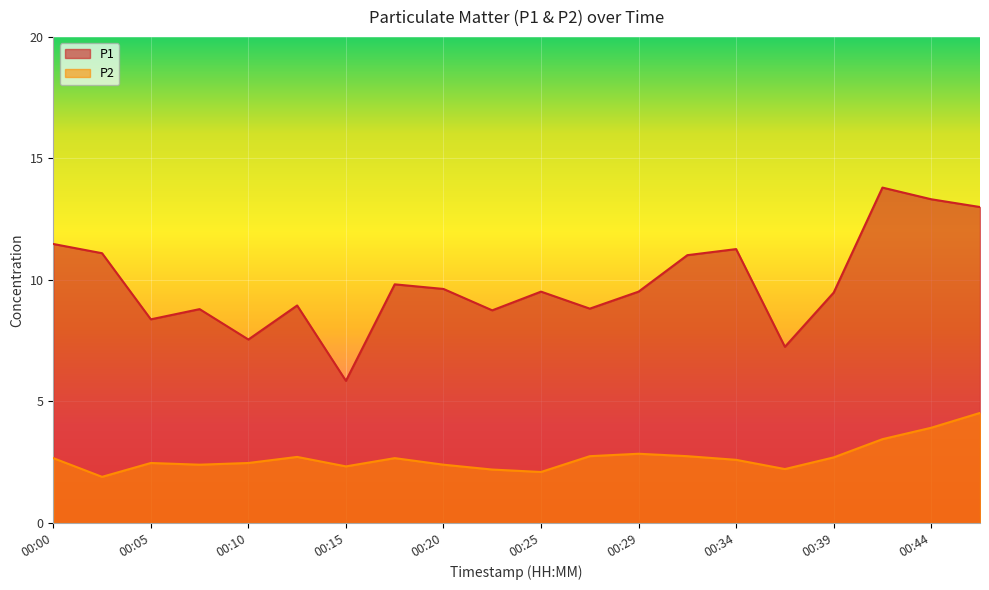

True or false: P2 has more than 2 interior local peaks.

True